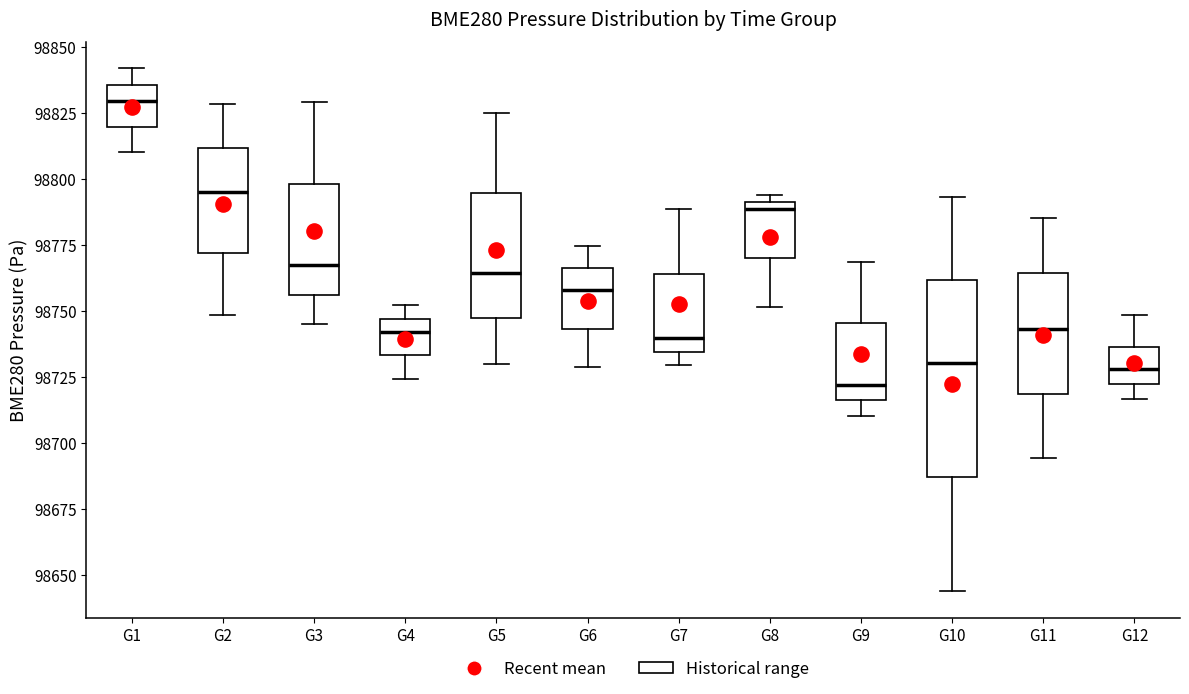

Which box's median line is the lowest?

G9